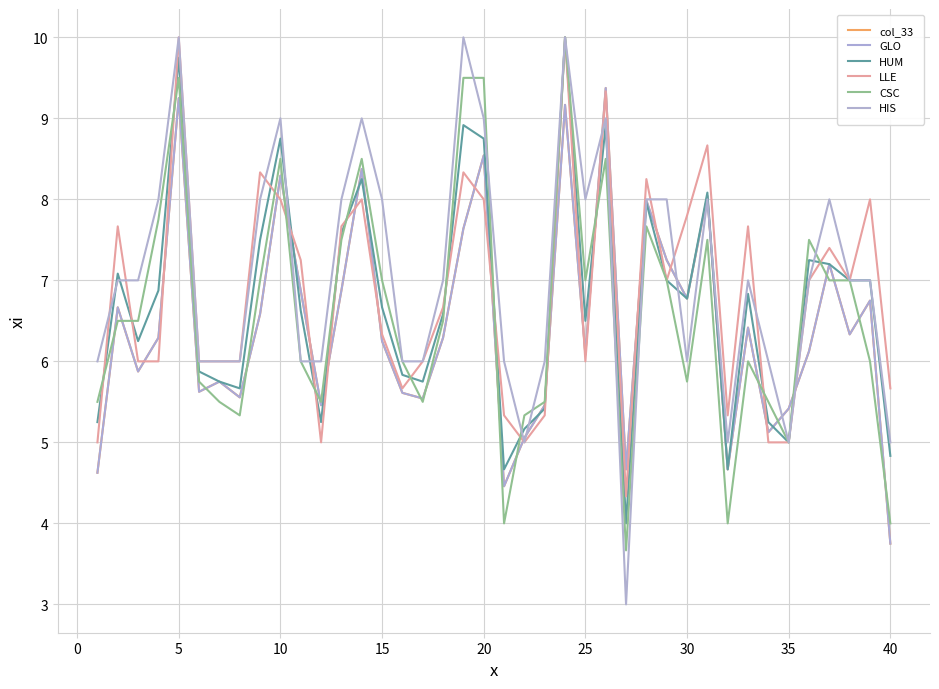

How many intersections are there between HIS and CSC?

7